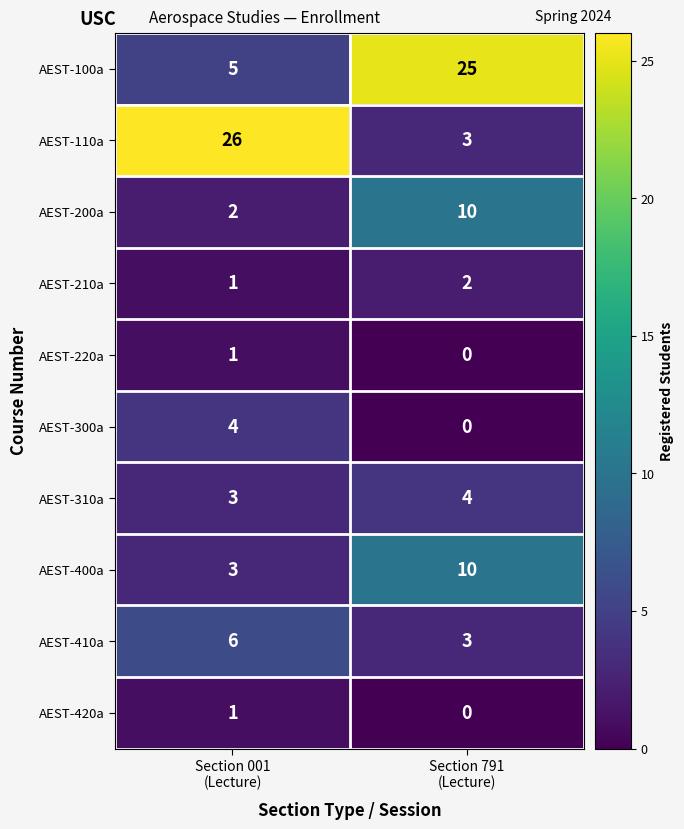

Which series has the largest total across all categories?

AEST-100a